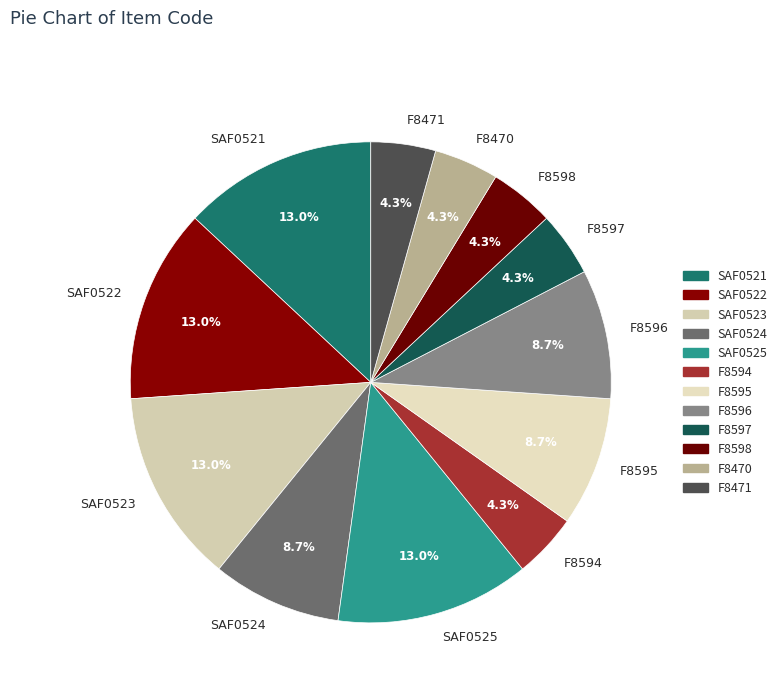

Does any single category account for the majority?

No